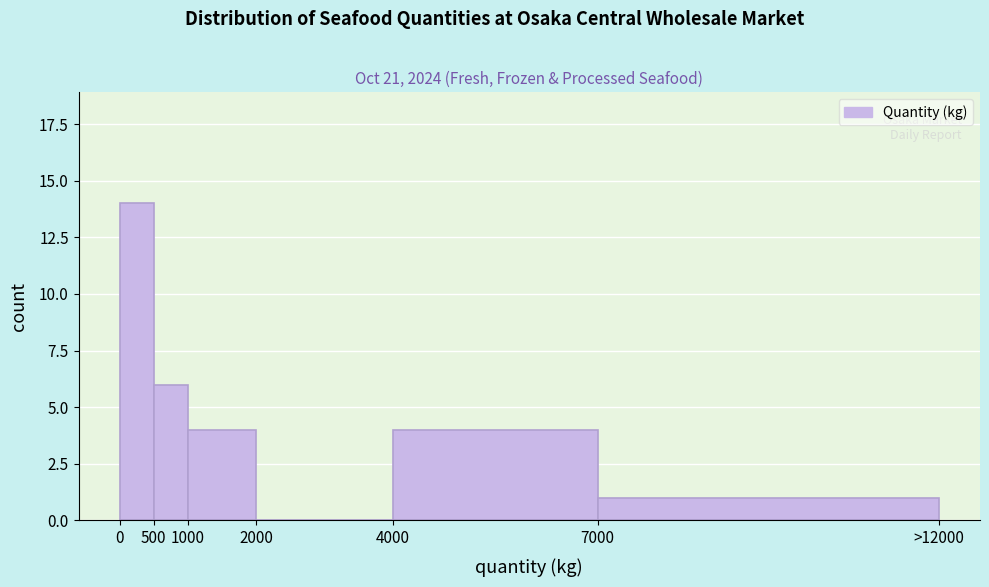

Reading right to left, what are all the values shown in this chart?

7000=1	4000=4	2000=0	1000=4	500=6	0=14